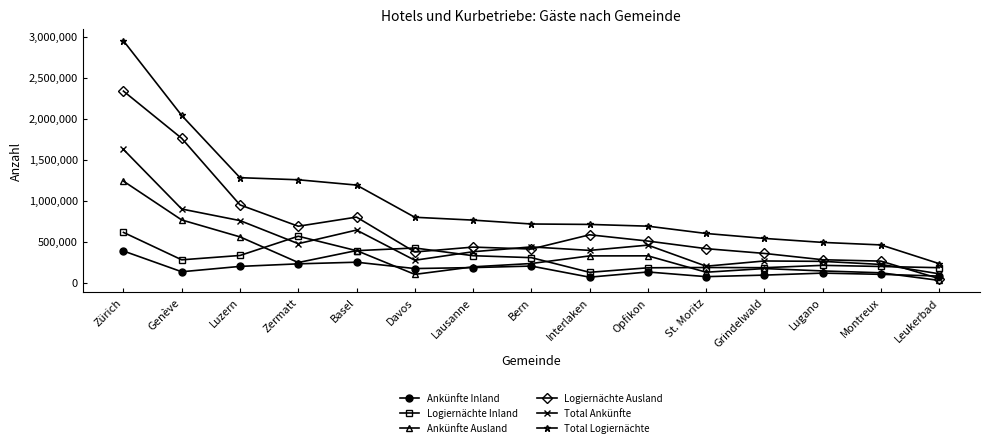

Is the value of Total Ankünfte at Zermatt greater than the value of Total Logiernächte at Interlaken?

No